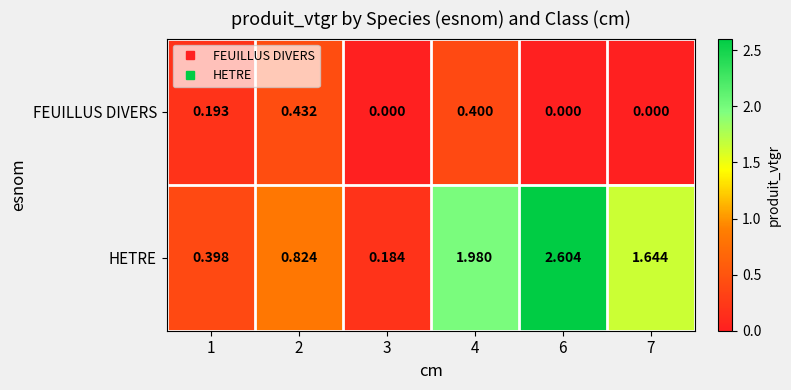

What is the total value across all series at 6?

2.6